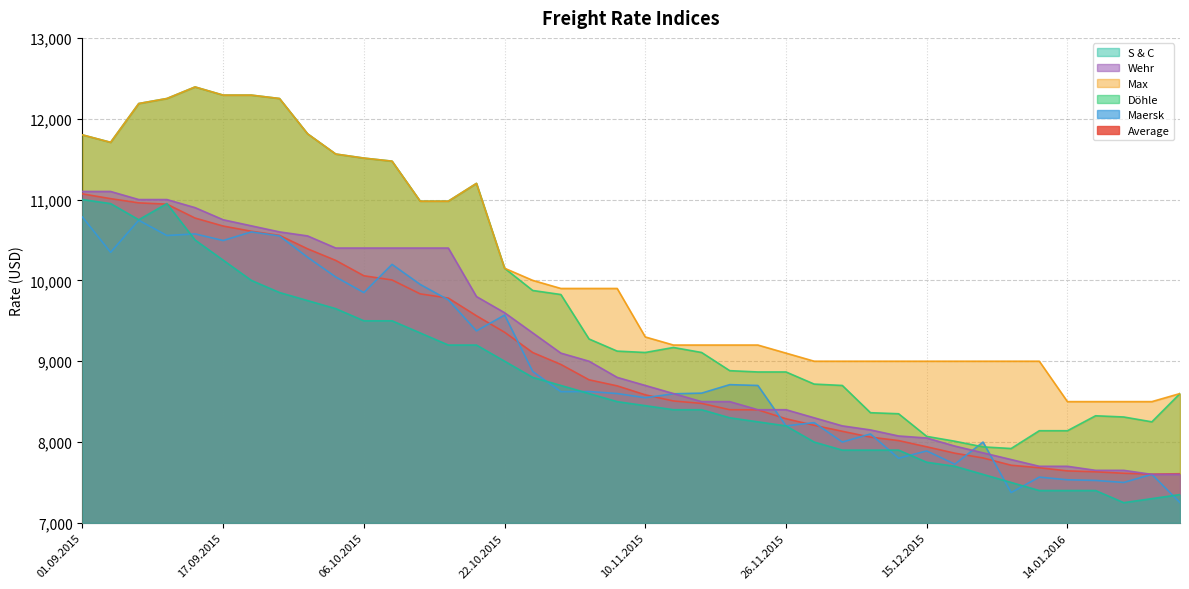

How many data points in Average are less than 8695?

20